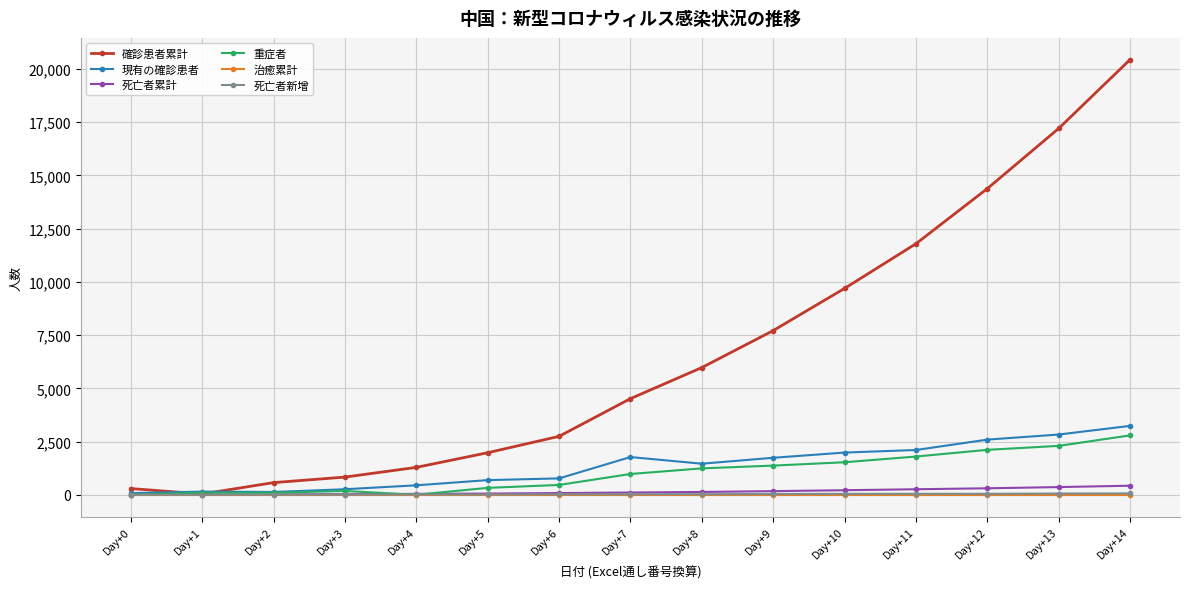

Is the value of 治癒累計 at Day+3 greater than the value of 確診患者累計 at Day+3?

No